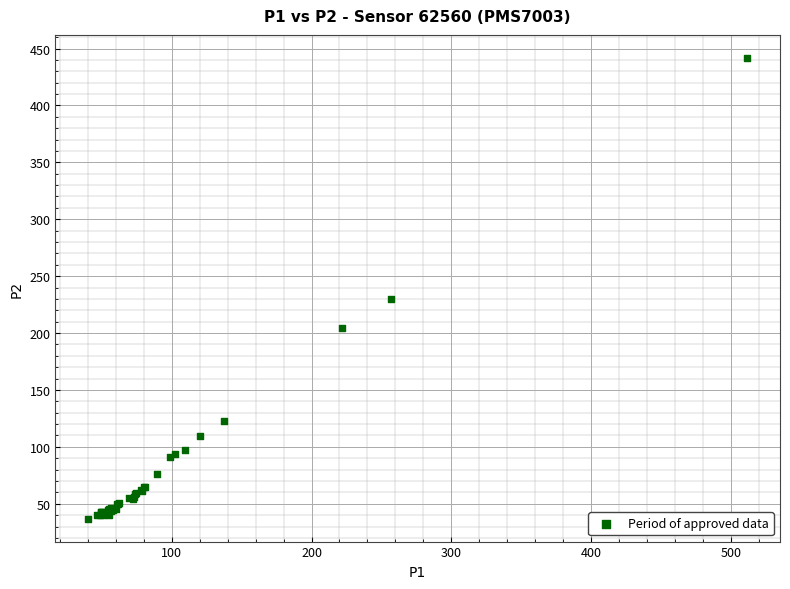

What Y value in the scatter plot is closest to 239?

230.0